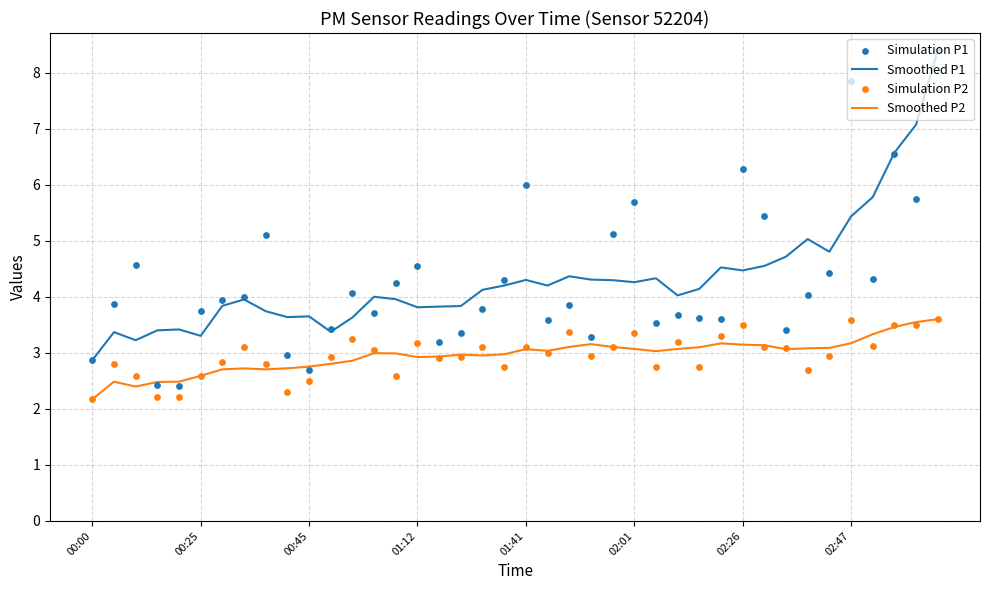

Which series has the largest total across all categories?

Smoothed P1